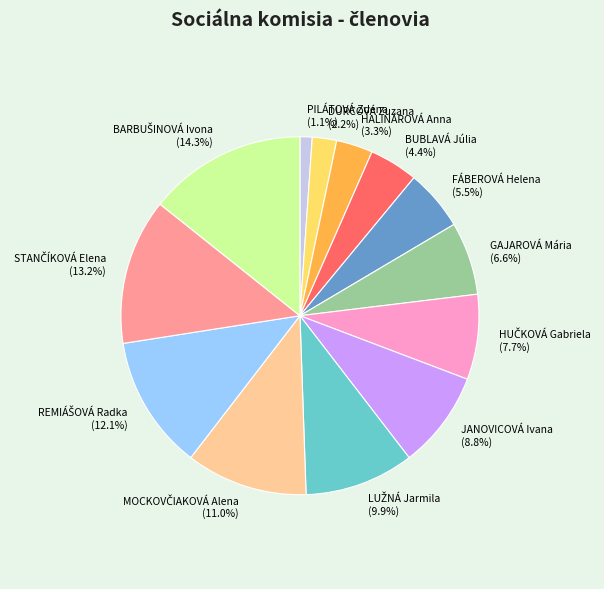

What is the total percentage of FÁBEROVÁ Helena and PILÁTOVÁ Zdena?

6.6%